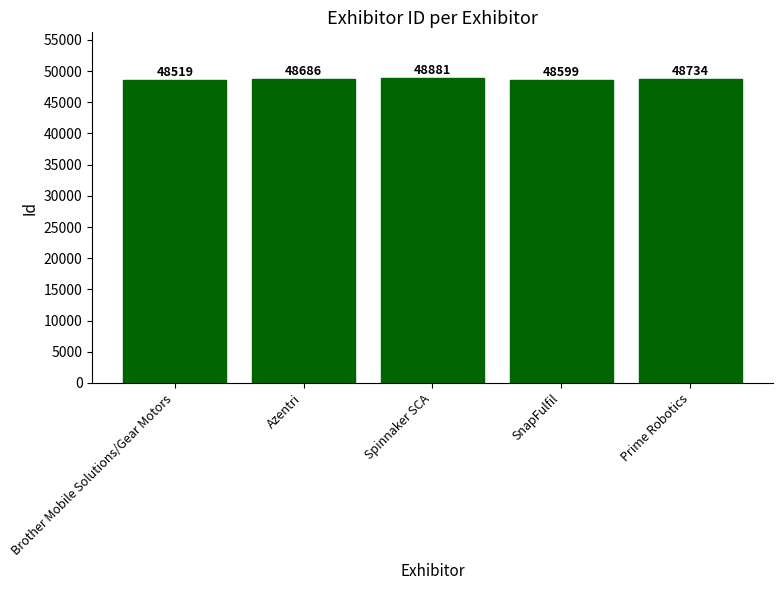

What is the label of the 1st bar from the left?

Brother Mobile Solutions/Gear Motors